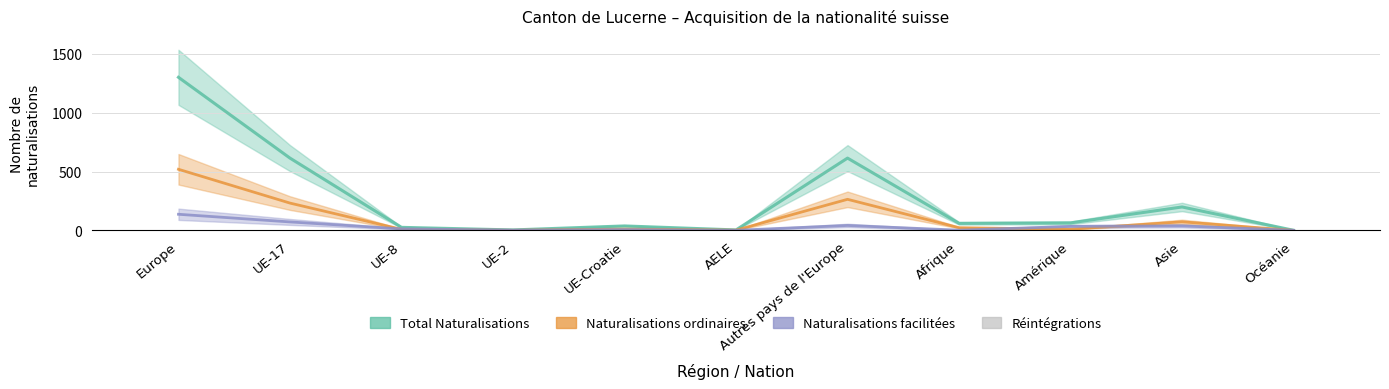

Rank the series at UE-8 from highest to lowest value.

Total Naturalisations, Naturalisations facilitées, Naturalisations ordinaires, Réintégrations